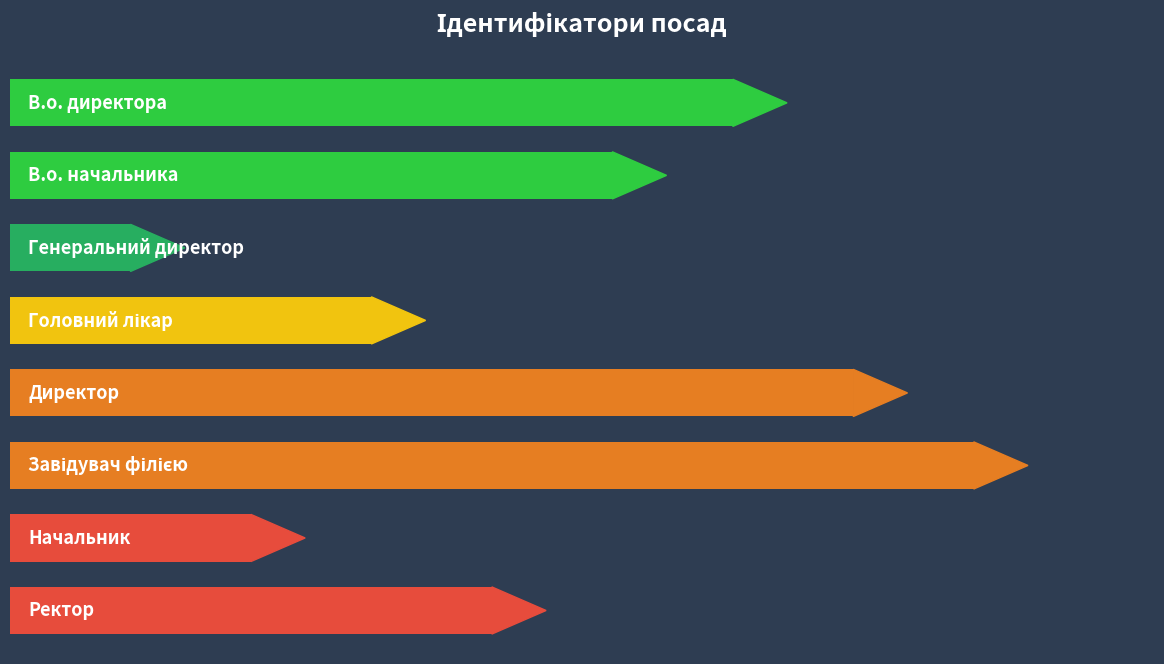

What is the greatest value displayed?

8